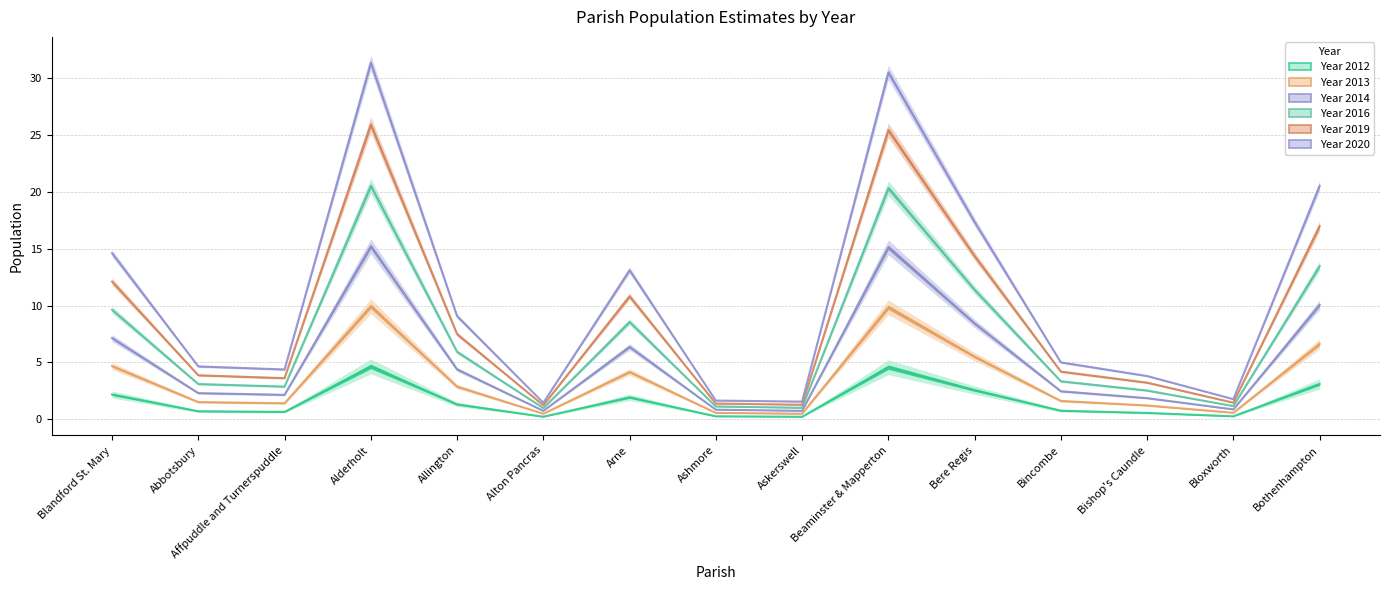

How many categories are shown in the chart?

15